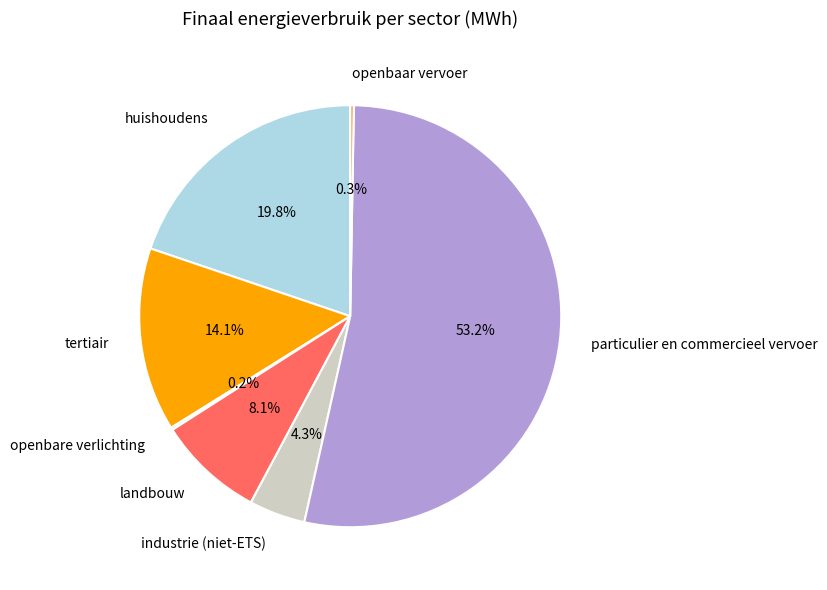

Does particulier en commercieel vervoer account for over 50% of the chart?

Yes